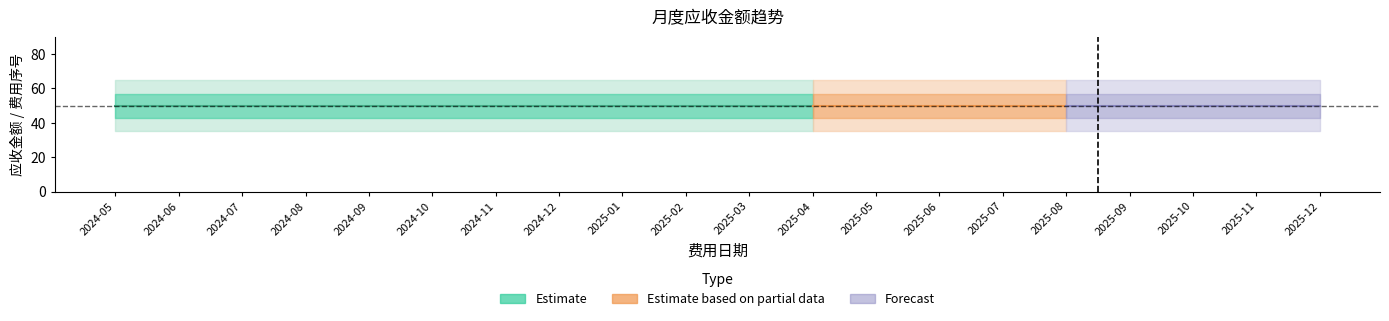

How many lines are shown in the chart?

2